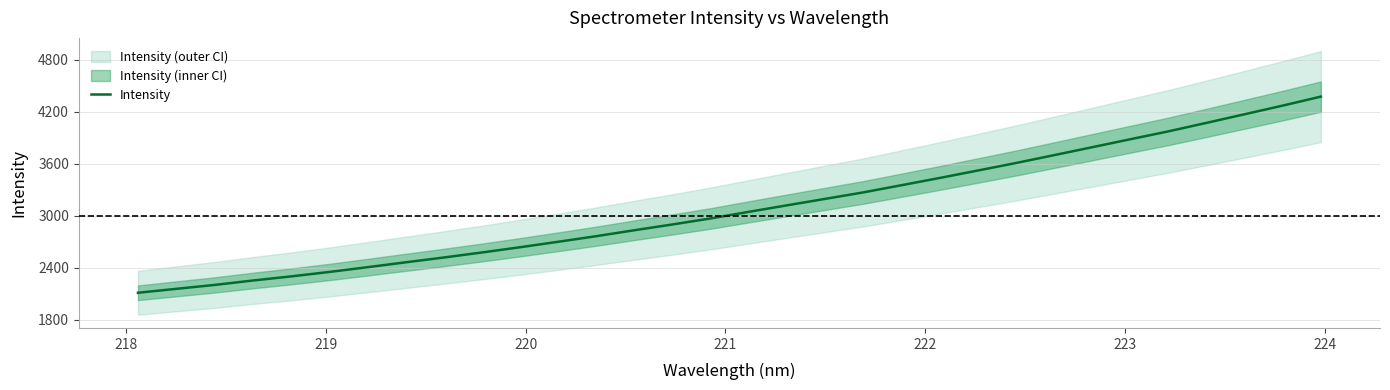

What is the highest value of the Intensity series?

4373.4